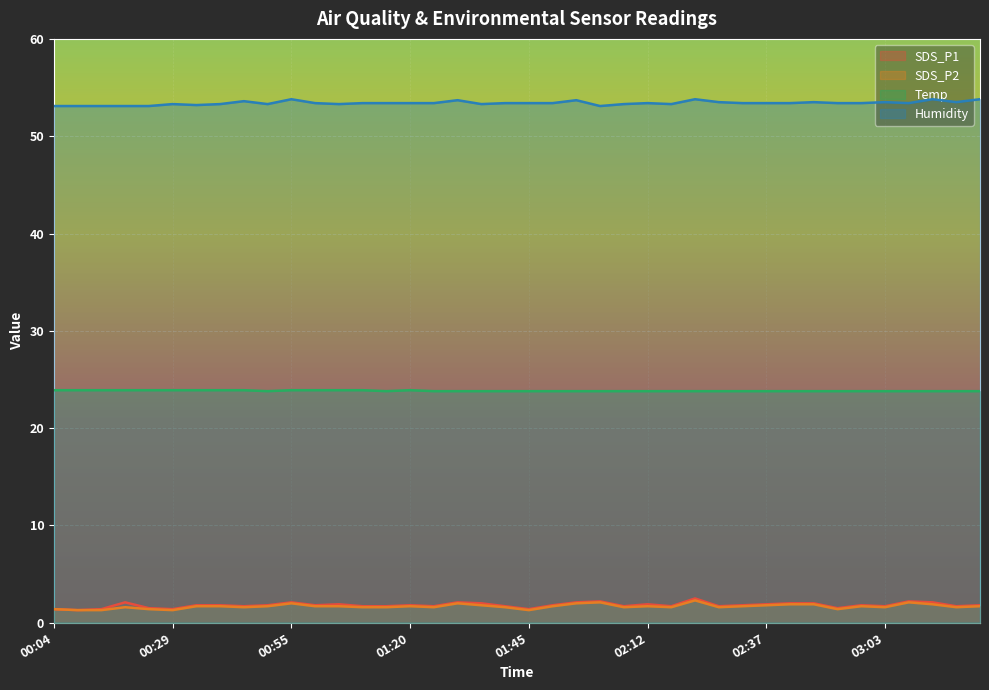

Does the chart display data point markers on the line(s)?

No